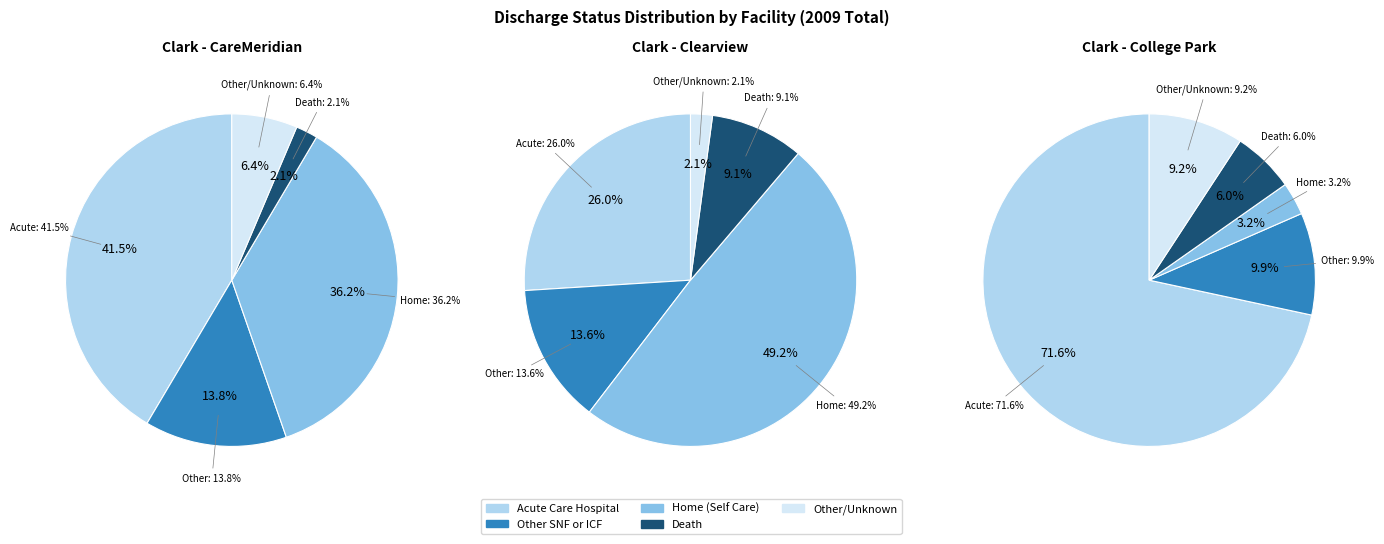

What percentage is NOT represented by Clark - CareMeridian?

92.9%